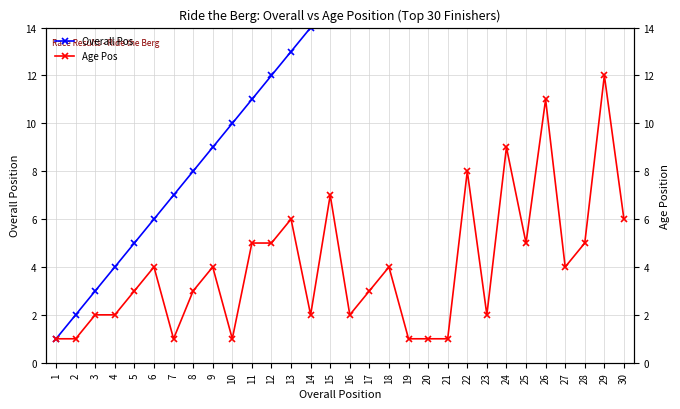

What is the spread (max minus min) of values at 28?

23